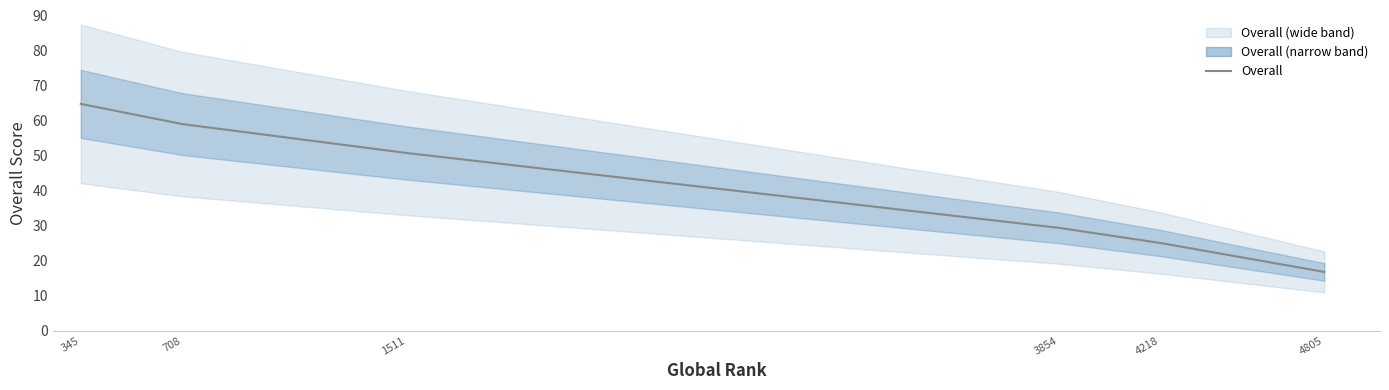

Reading left to right, list all the values displayed in this chart.

64.8	59.0	50.8	29.3	25.0	16.8